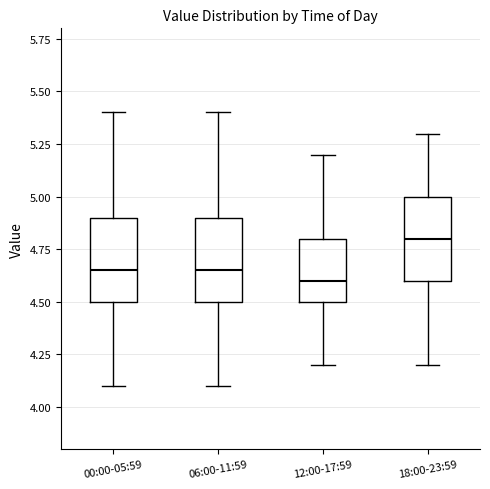

Where is the lower edge of the box for 06:00-11:59 on the y-axis? The values are not printed on the chart, so give them approximately, as read against the axis.

4.50